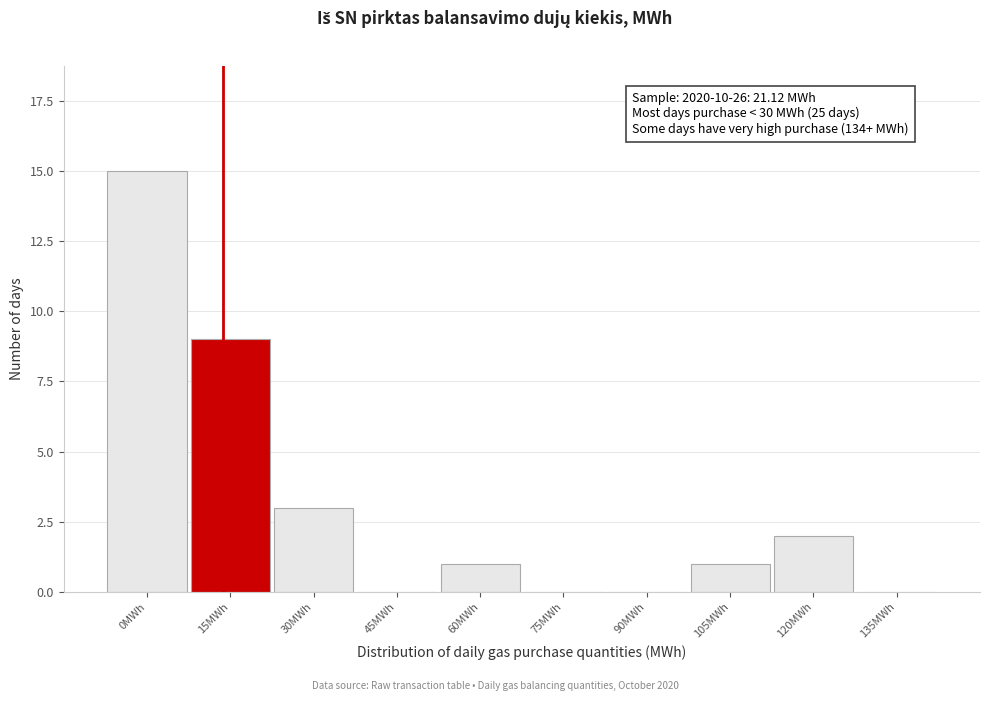

Reading right to left, transcribe all the data shown in this chart.

135MWh=0	120MWh=2	105MWh=1	90MWh=0	75MWh=0	60MWh=1	45MWh=0	30MWh=3	15MWh=9	0MWh=15